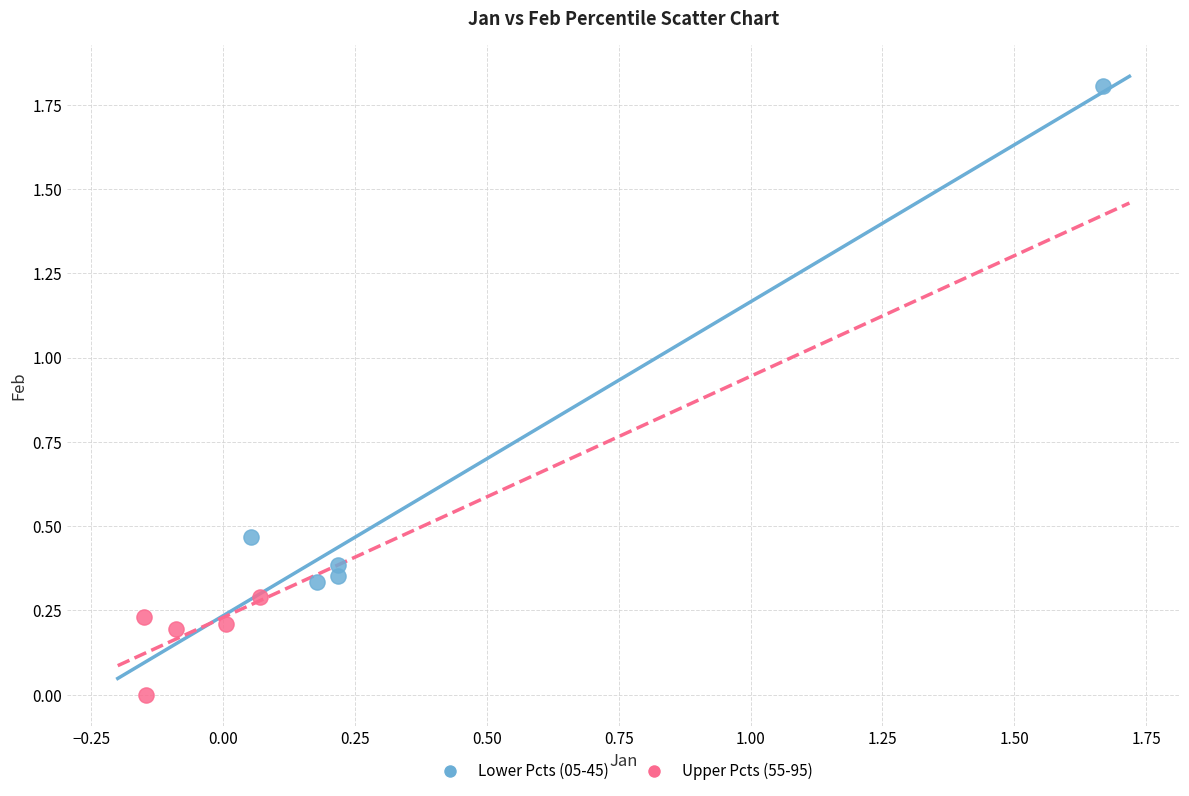

What are all the series names shown in the legend?

Lower Pcts (05-45), Upper Pcts (55-95)